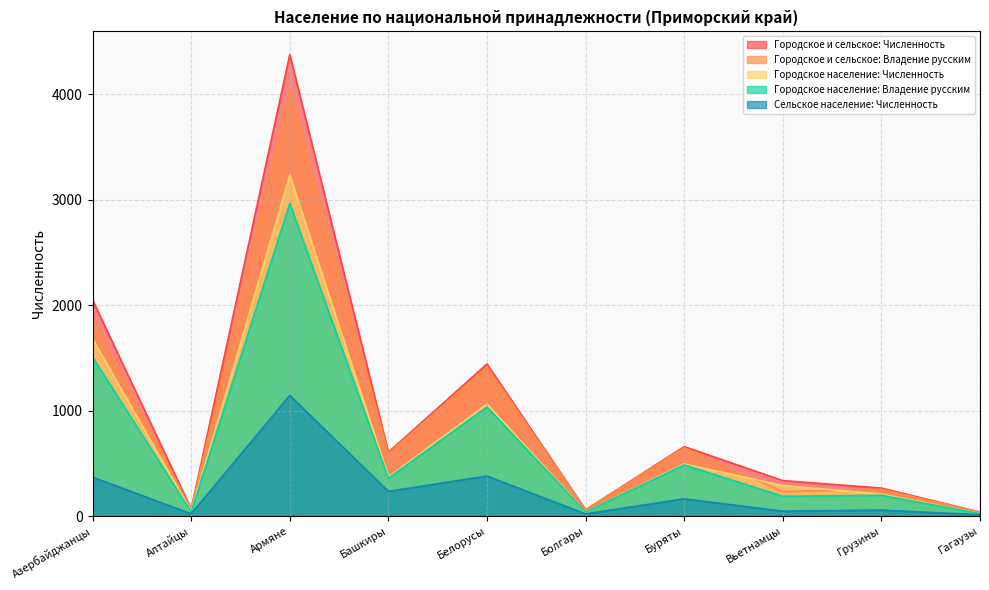

Is the value of Городское население: Численность at Гагаузы greater than the value of Сельское население: Численность at Болгары?

Yes